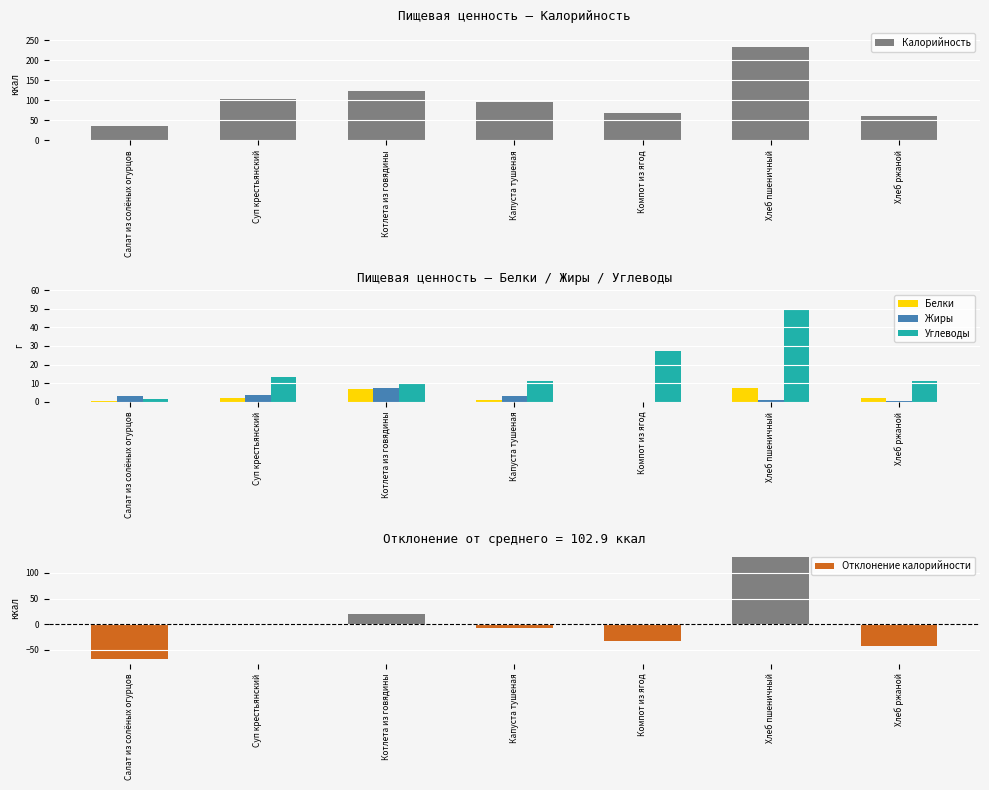

The Калорийность series shows 108.8 at Компот из ягод. True or false?

False